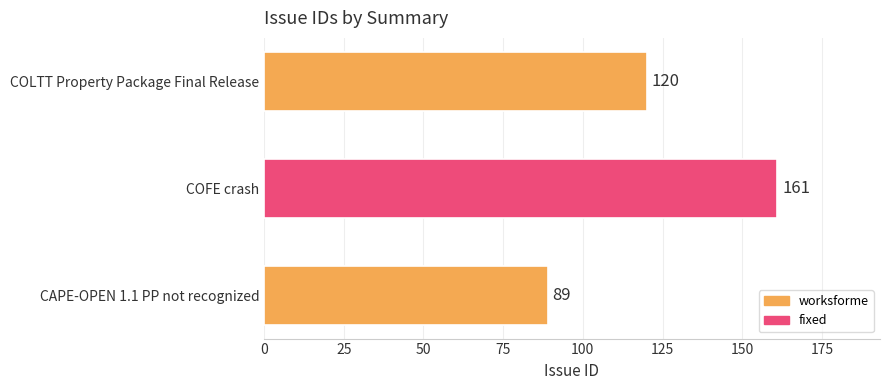

Does the chart contain any negative values?

No